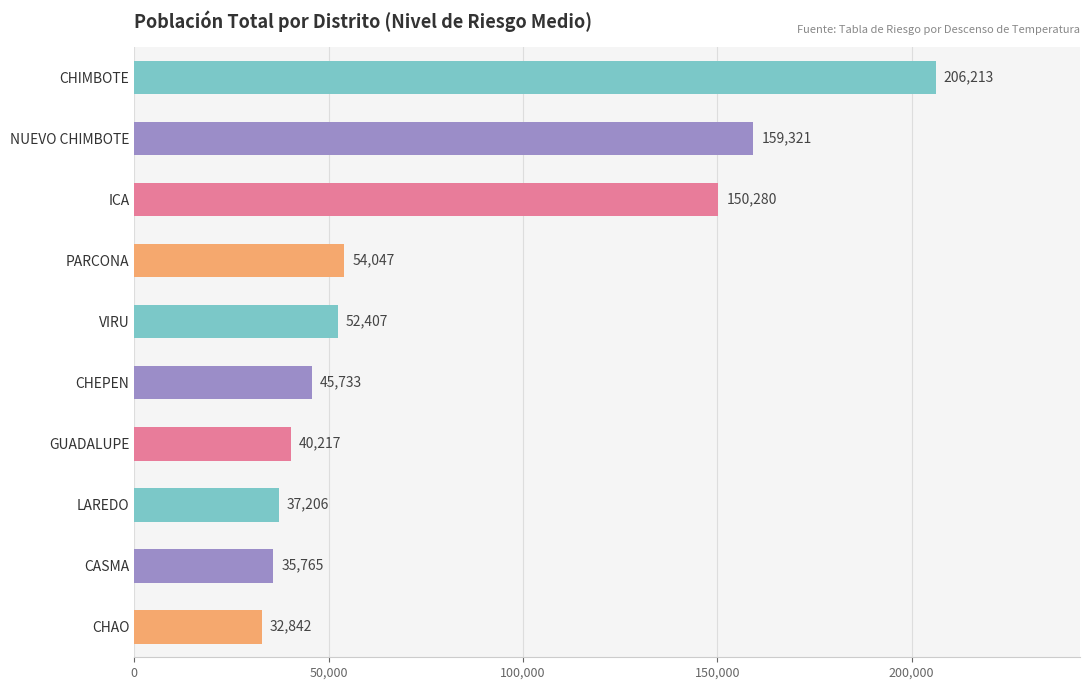

What is the minimum value shown in the chart?

32842